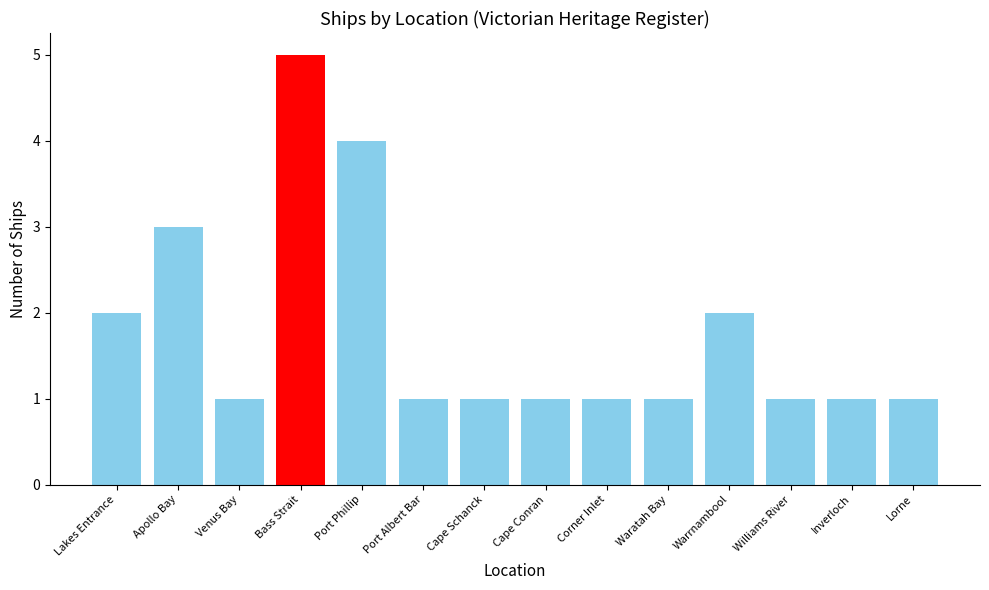

Reading right to left, transcribe all the data shown in this chart.

Lorne=1	Inverloch=1	Williams River=1	Warrnambool=2	Waratah Bay=1	Corner Inlet=1	Cape Conran=1	Cape Schanck=1	Port Albert Bar=1	Port Phillip=4	Bass Strait=5	Venus Bay=1	Apollo Bay=3	Lakes Entrance=2